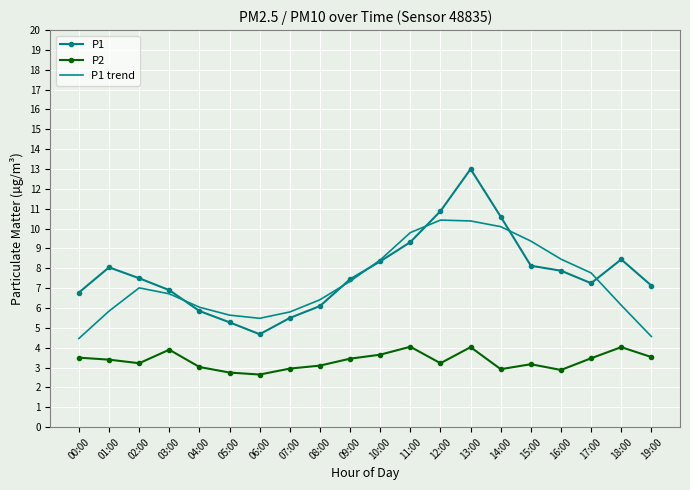

Which series has the largest total across all categories?

P1